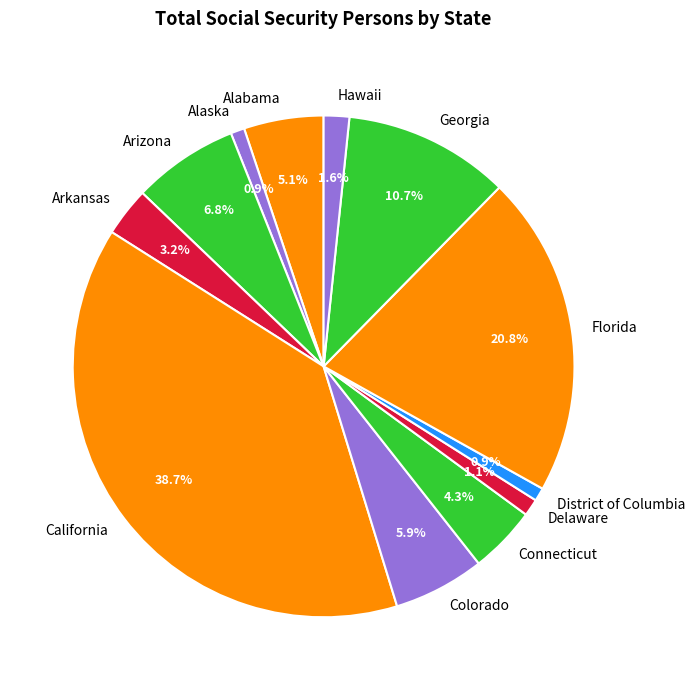

Approximately how many times larger is the value at California compared to Alaska?

43.6